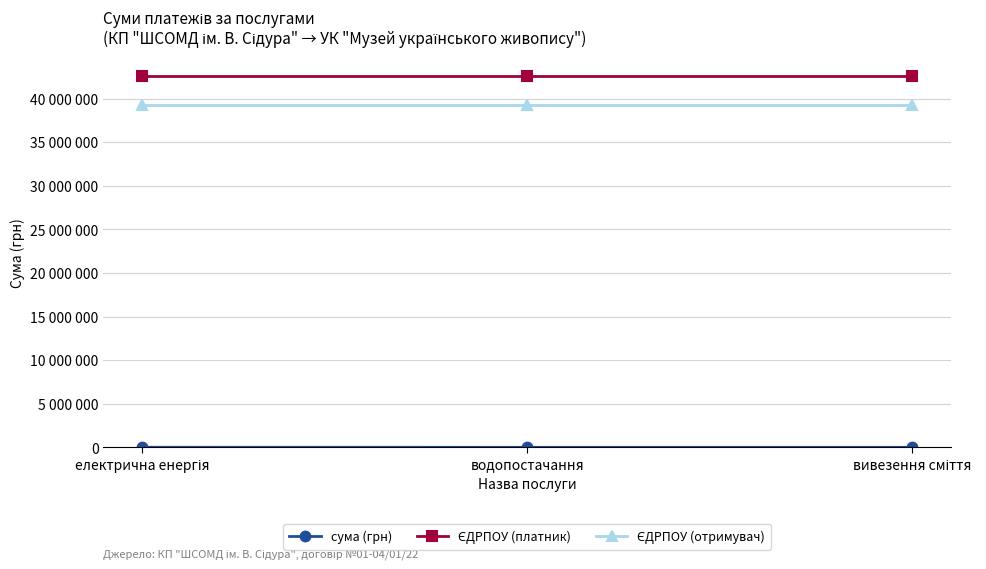

Does the chart have visible grid lines?

Yes